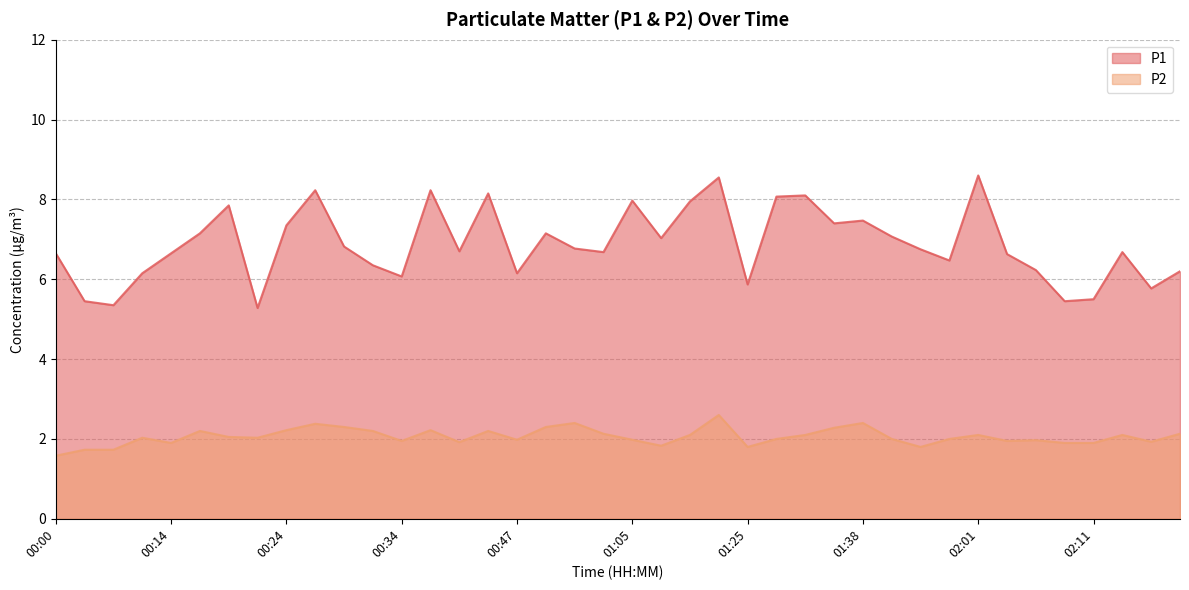

What is the maximum value for P2?

2.6